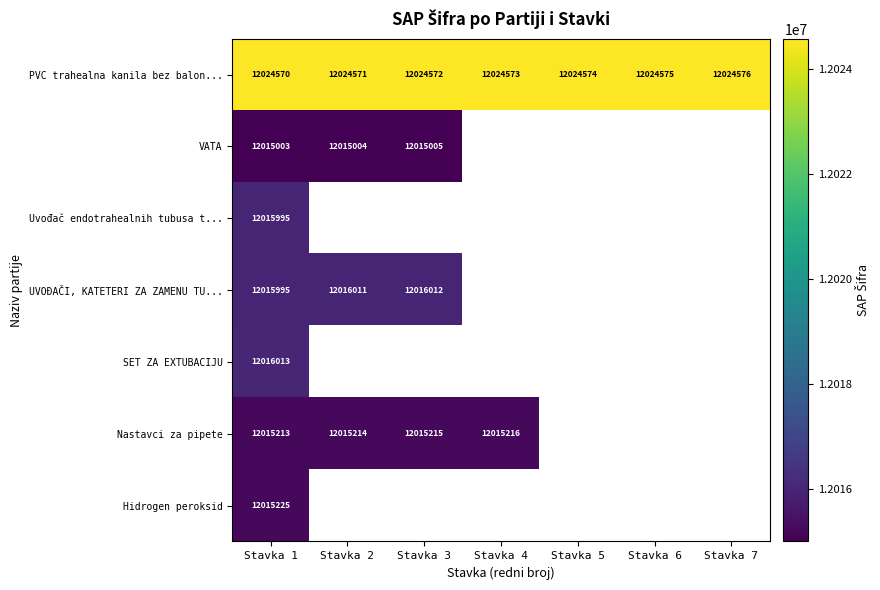

Is it true that SET ZA EXTUBACIJU equals 3328477 at Stavka 1?

False